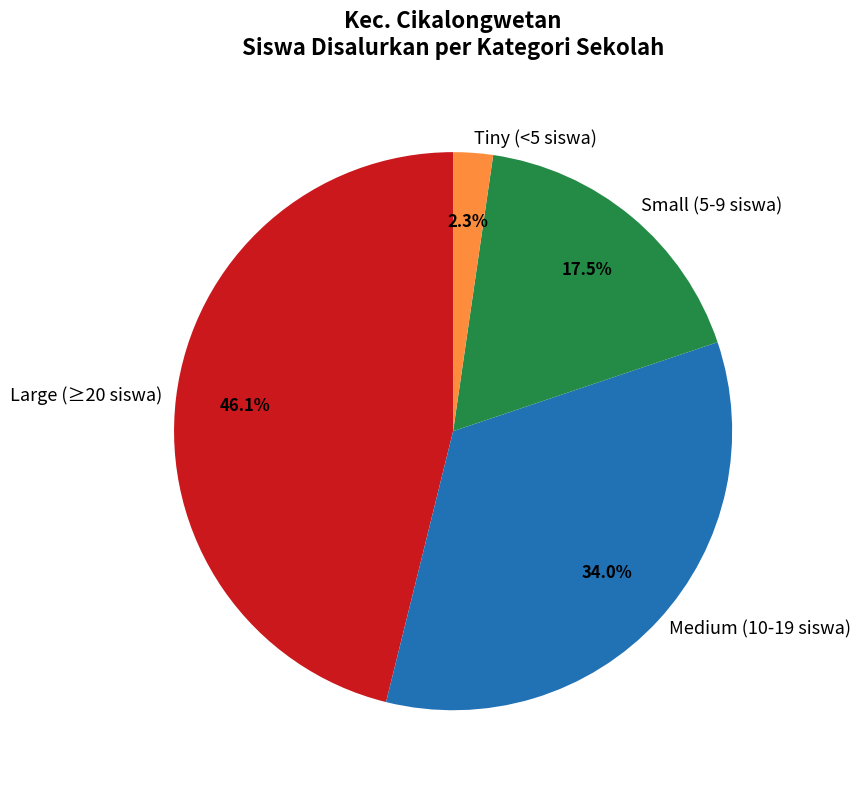

Is there a majority slice in this chart?

No